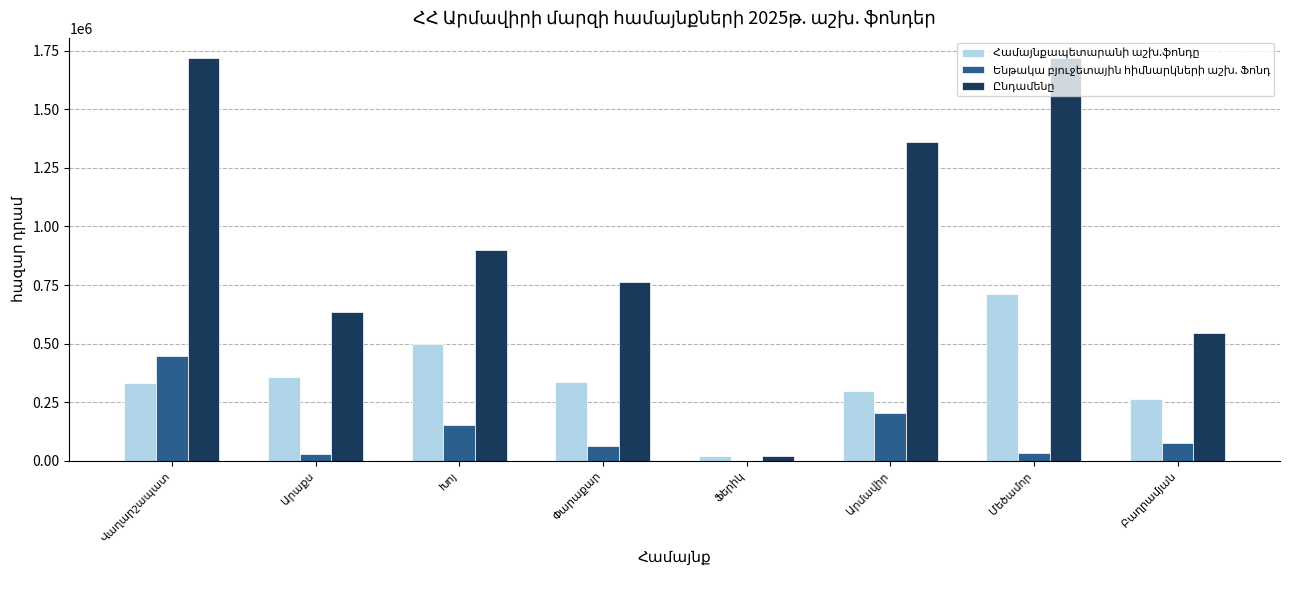

What is the greatest value displayed?

1718317.6